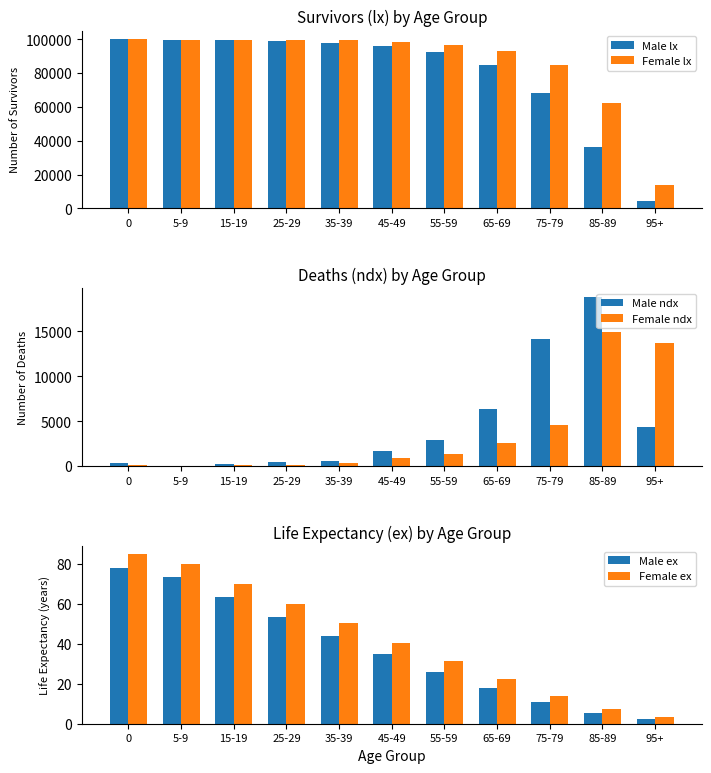

Which has a higher value, 45-49 or 85-89?

45-49